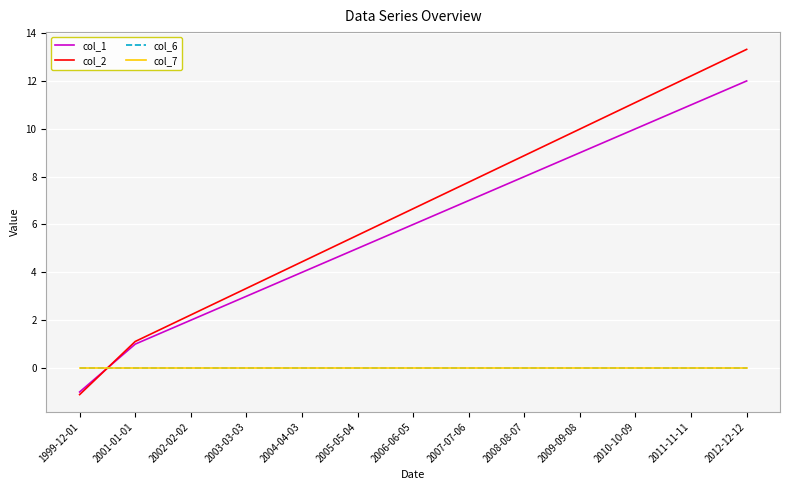

Which series changed the most between 2001-01-01 and 2006-06-05?

col_2